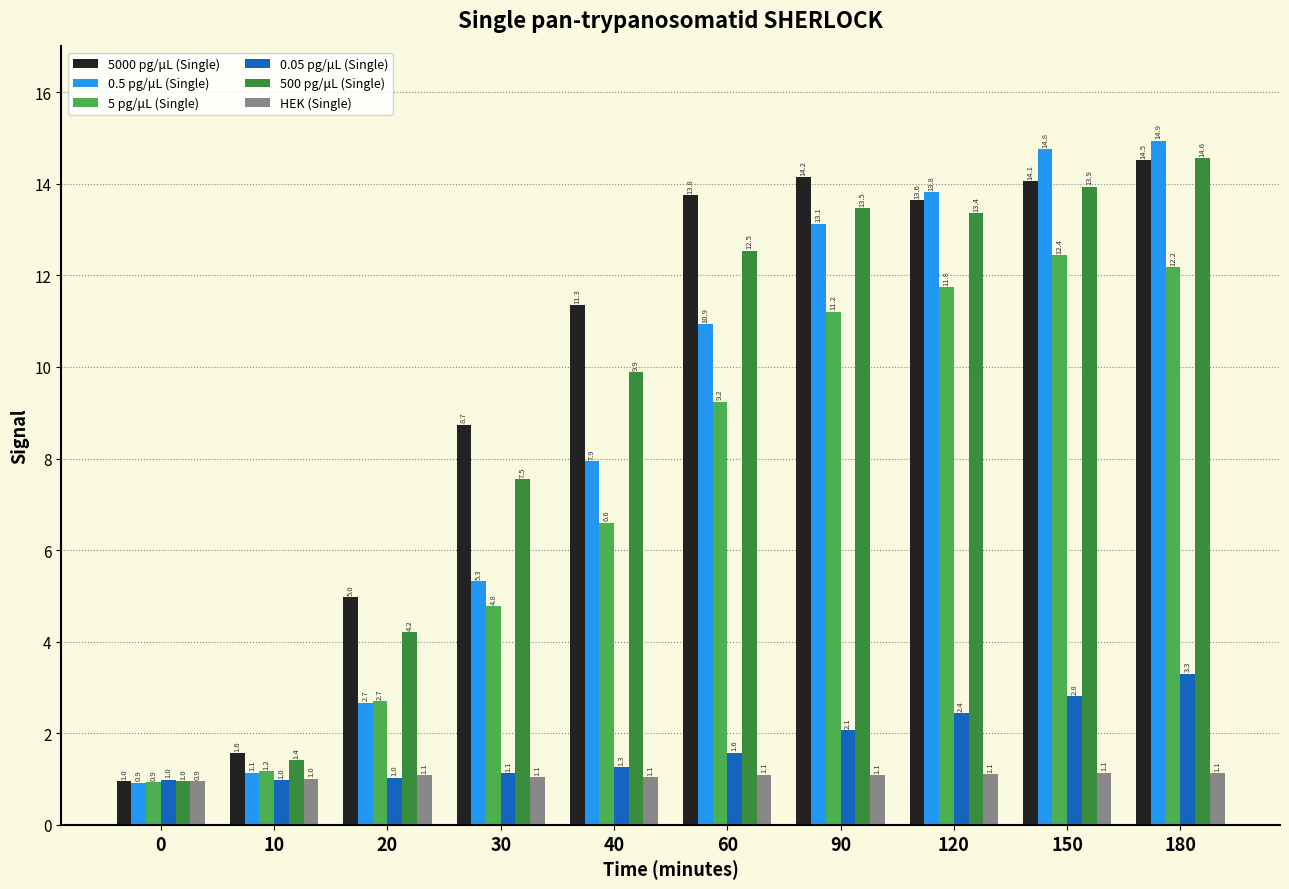

What is the lowest value of the 5 pg/μL (Single) series?

0.9